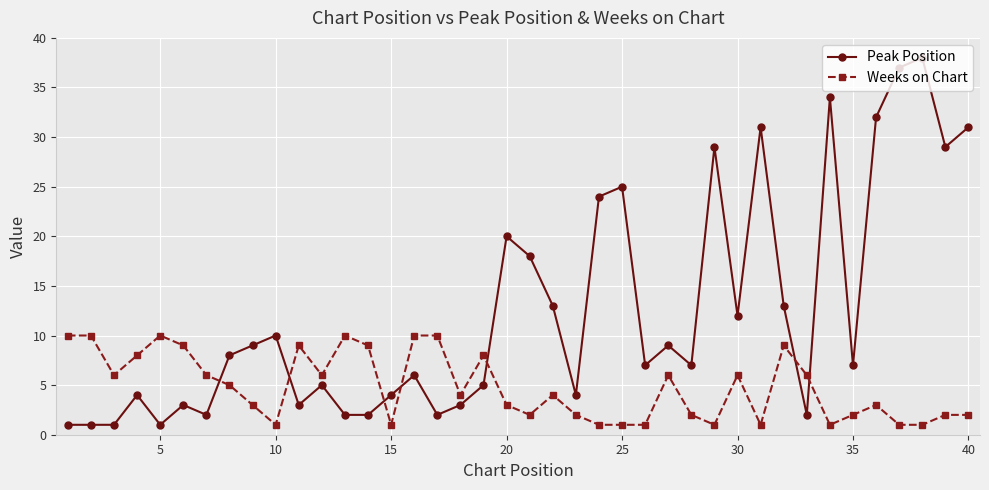

Which series has the largest total across all categories?

Peak Position